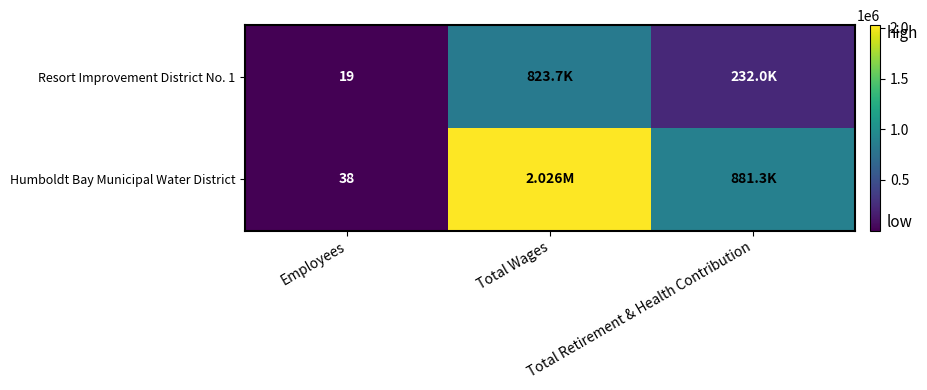

Count the number of categories in the chart.

3